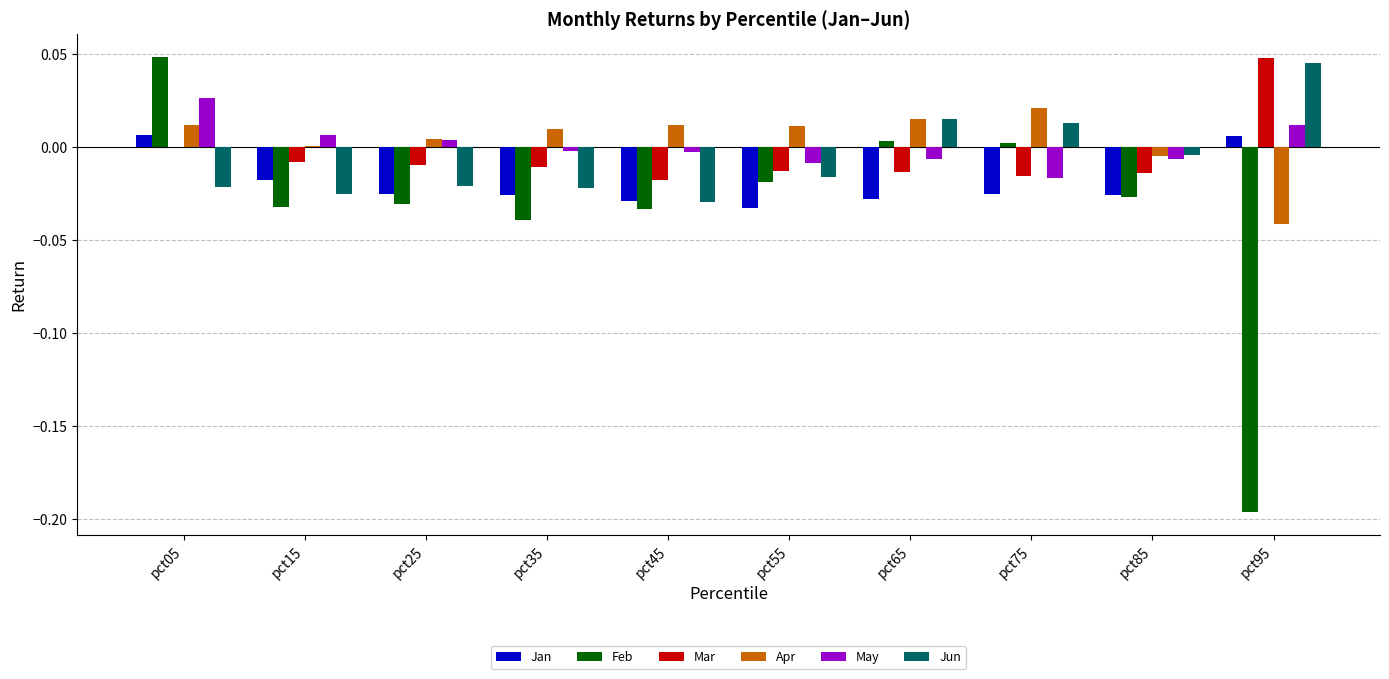

True or false: Jun has a value of -0.0 at pct85.

True